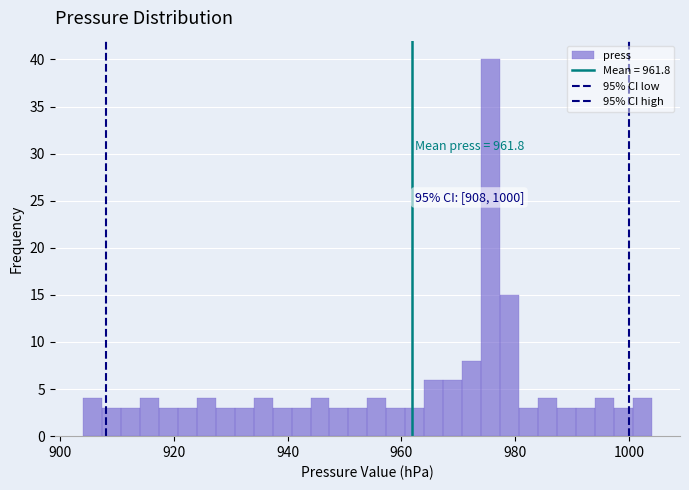

Around what value on the x-axis is the tallest bar? Give the approximate position of its centre, as read against the axis.

976